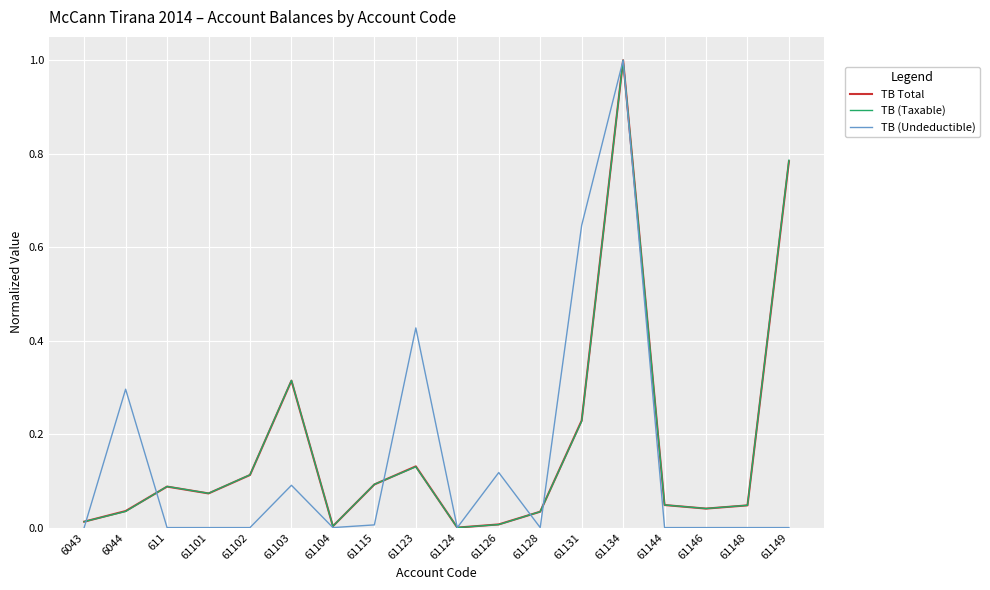

Does the chart display data point markers on the line(s)?

No